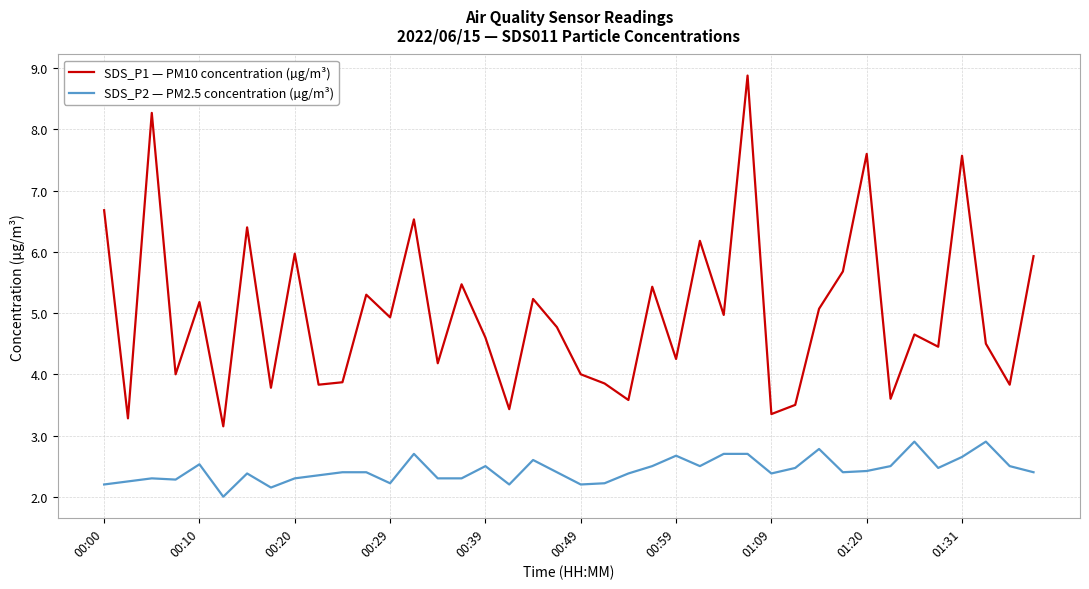

What is the minimum value for SDS_P2 — PM2.5 concentration (µg/m³)?

2.0